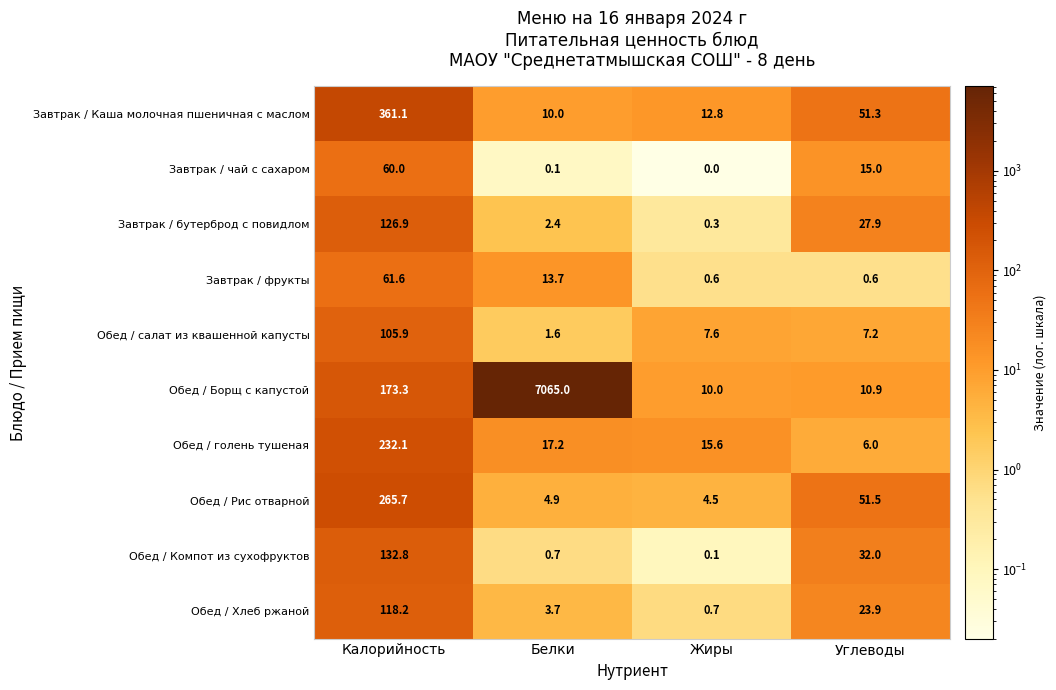

List the series in order of their peak value, highest first.

Обед / Борщ с капустой, Завтрак / Каша молочная пшеничная с маслом, Обед / Рис отварной, Обед / голень тушеная, Обед / Компот из сухофруктов, Завтрак / бутерброд с повидлом, Обед / Хлеб ржаной, Обед / салат из квашенной капусты, Завтрак / фрукты, Завтрак / чай с сахаром